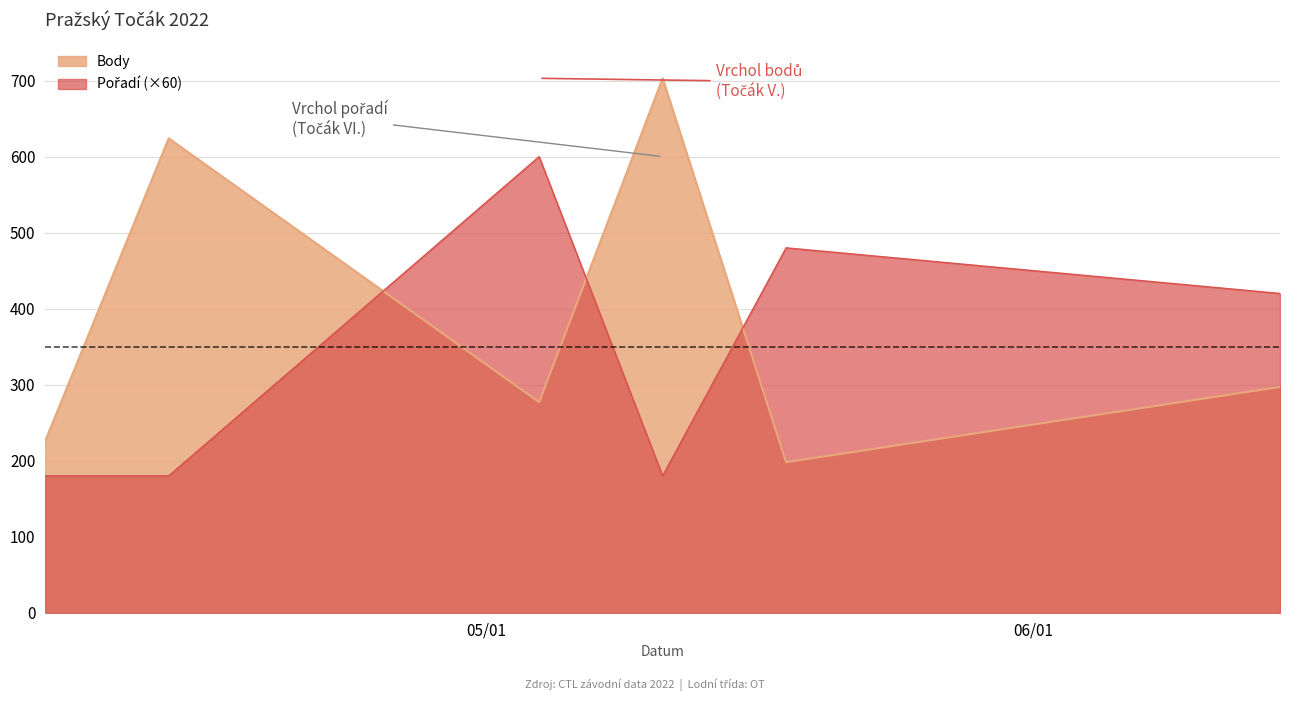

Which category has the highest value in the Pořadí series?

2022-05-04